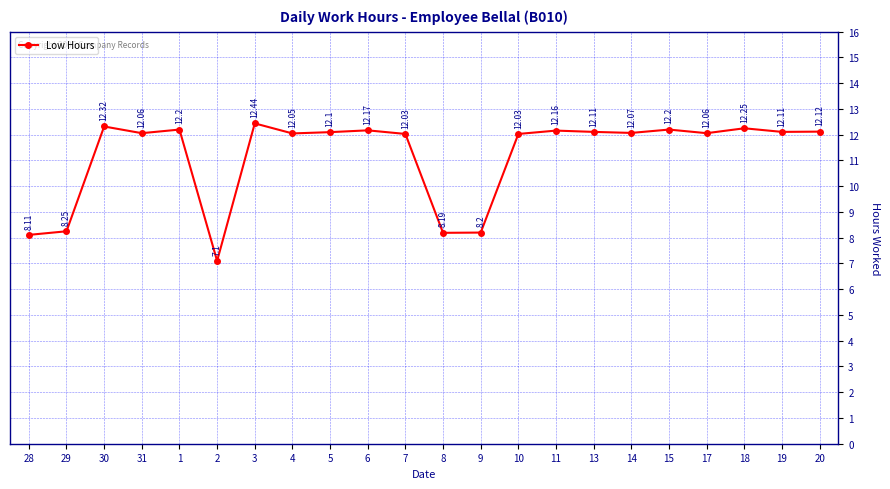

The value at 6 is 17.1. True or false?

False